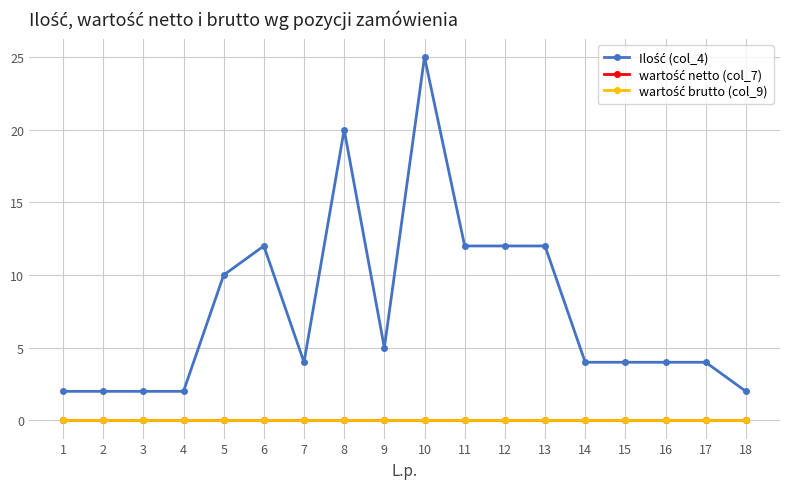

Which series has the largest range (max minus min)?

Ilość (col_4)